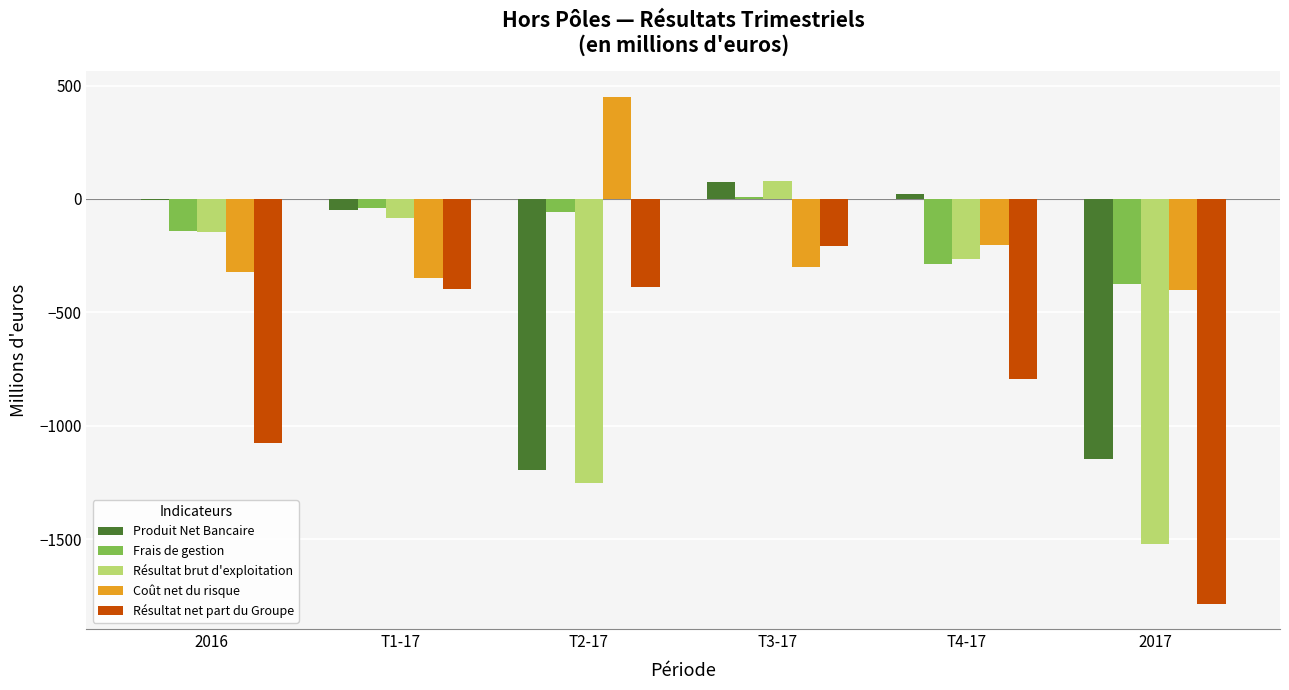

How many data points in Produit Net Bancaire are above -4?

2